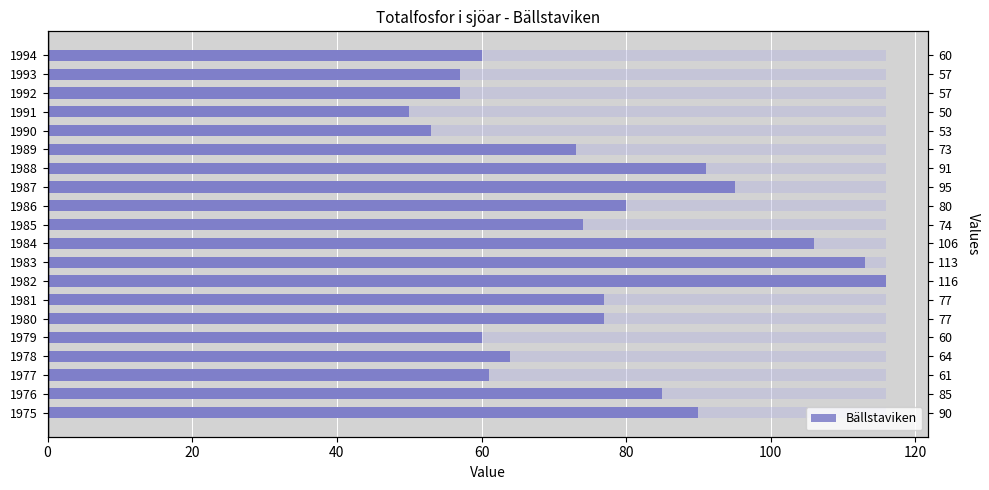

How many bars are there in total?

20